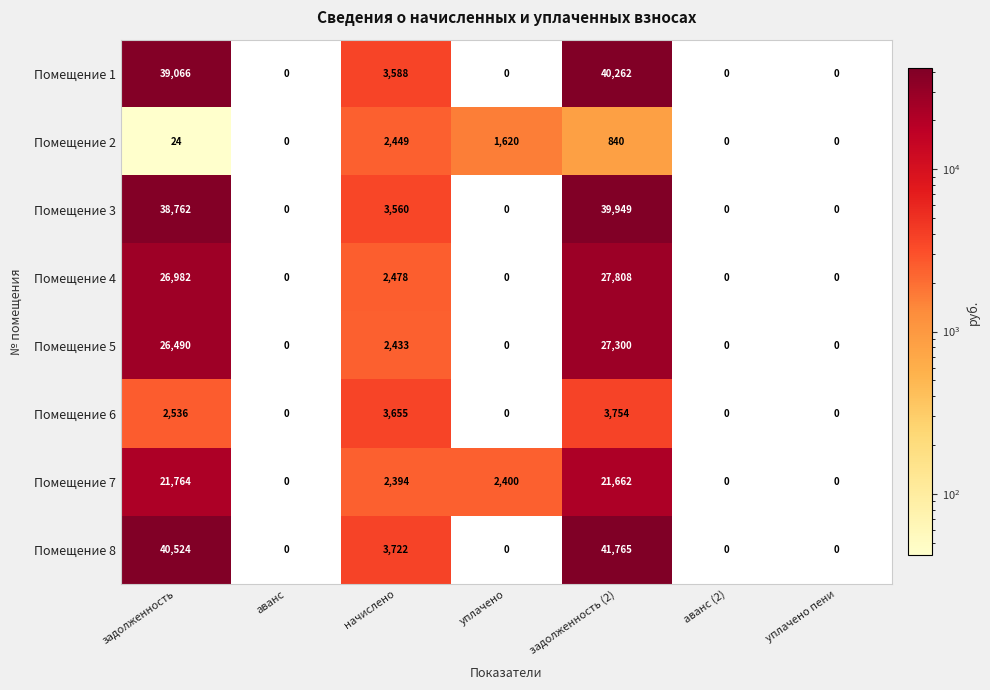

Which series has the largest total across all categories?

Помещение 8